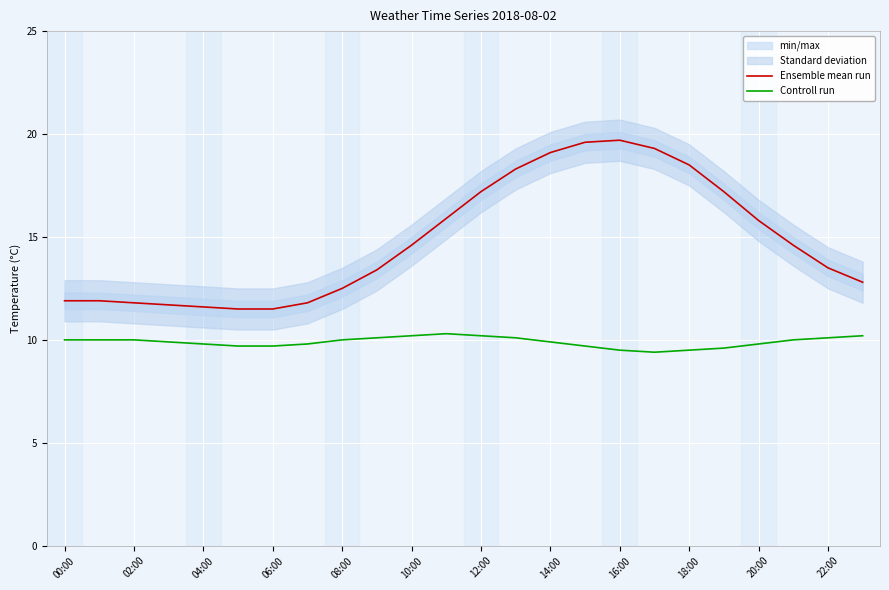

The value of Ensemble mean run at 02:00 is 16.2. True or false?

False